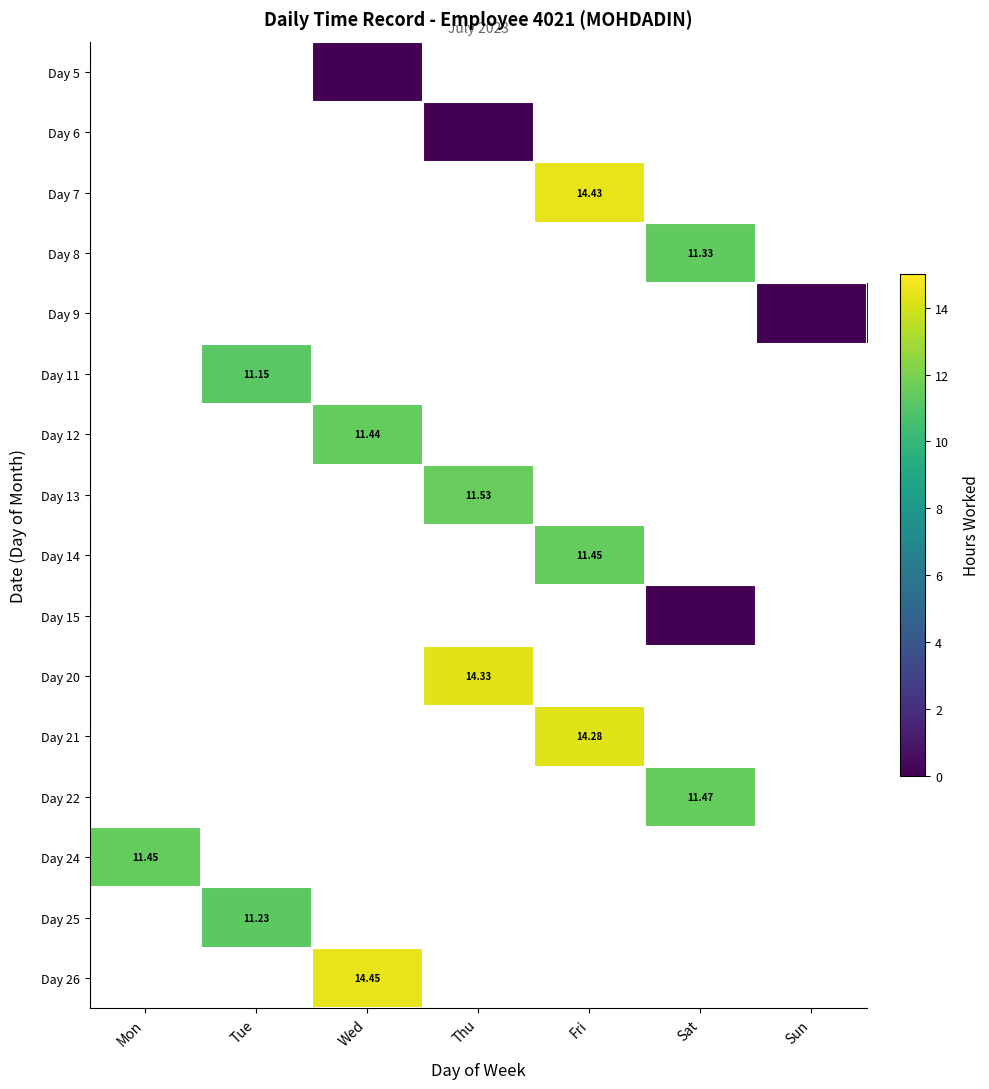

Which has a higher value, Sun or Tue?

Tue